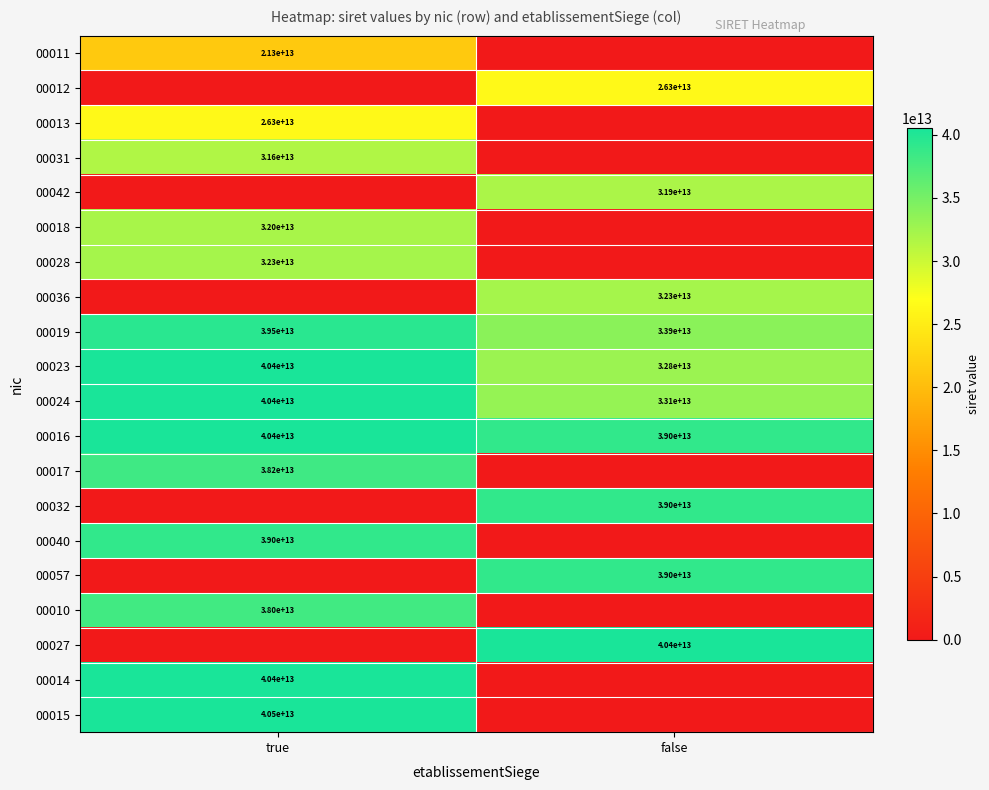

Which category has the highest value in the 00016 series?

true